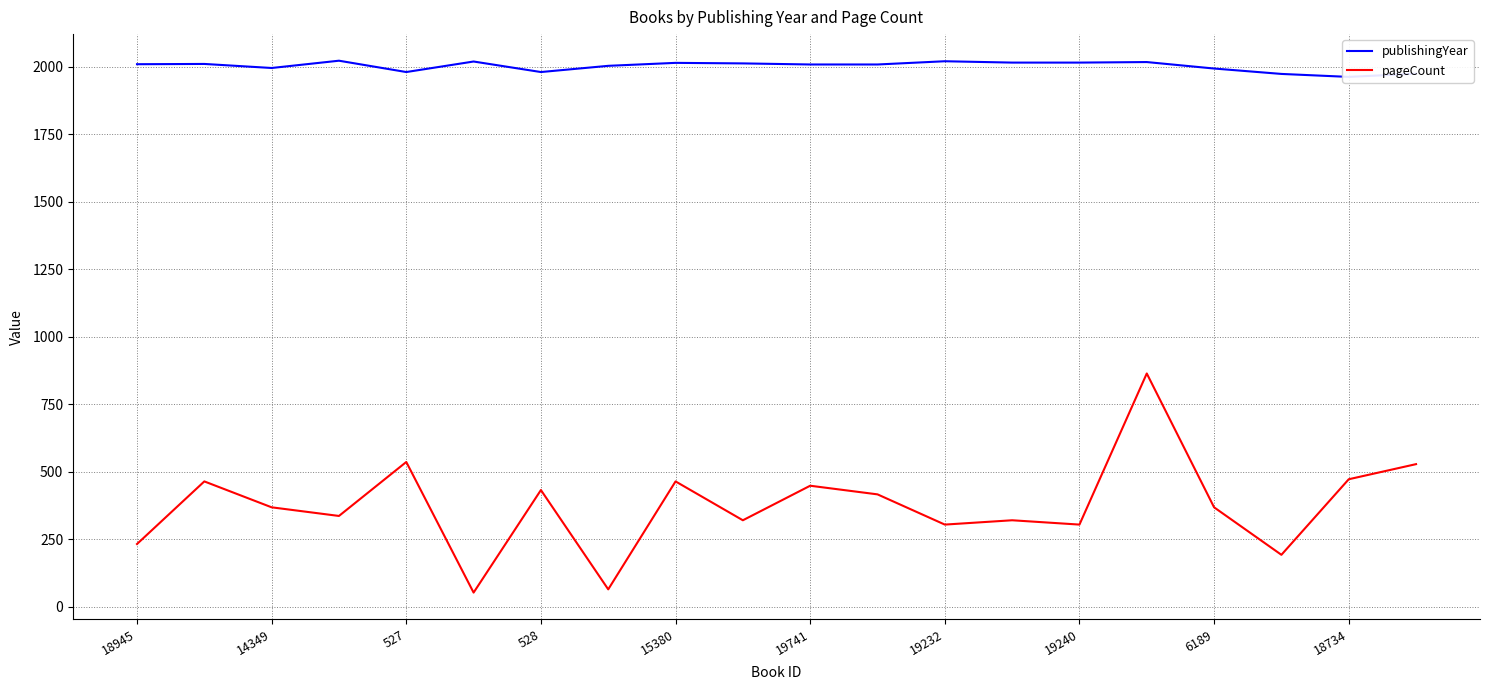

What is the sum of all publishingYear values?

40049